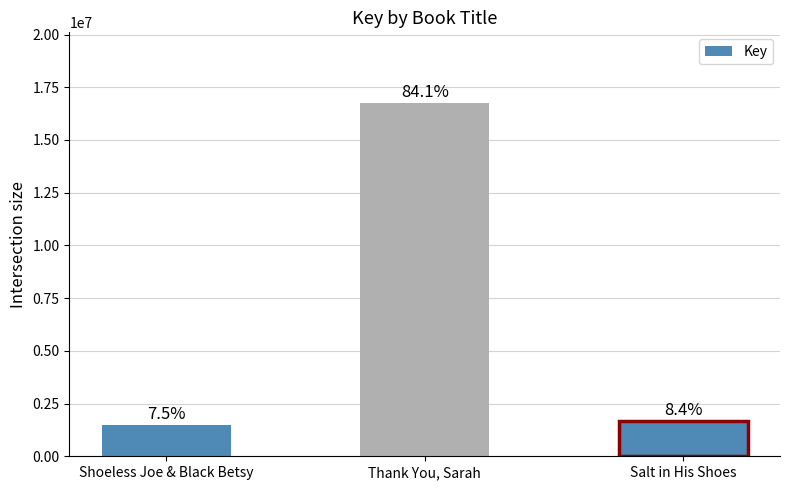

What is the change in value from Shoeless Joe & Black Betsy to Salt in His Shoes?

+179560